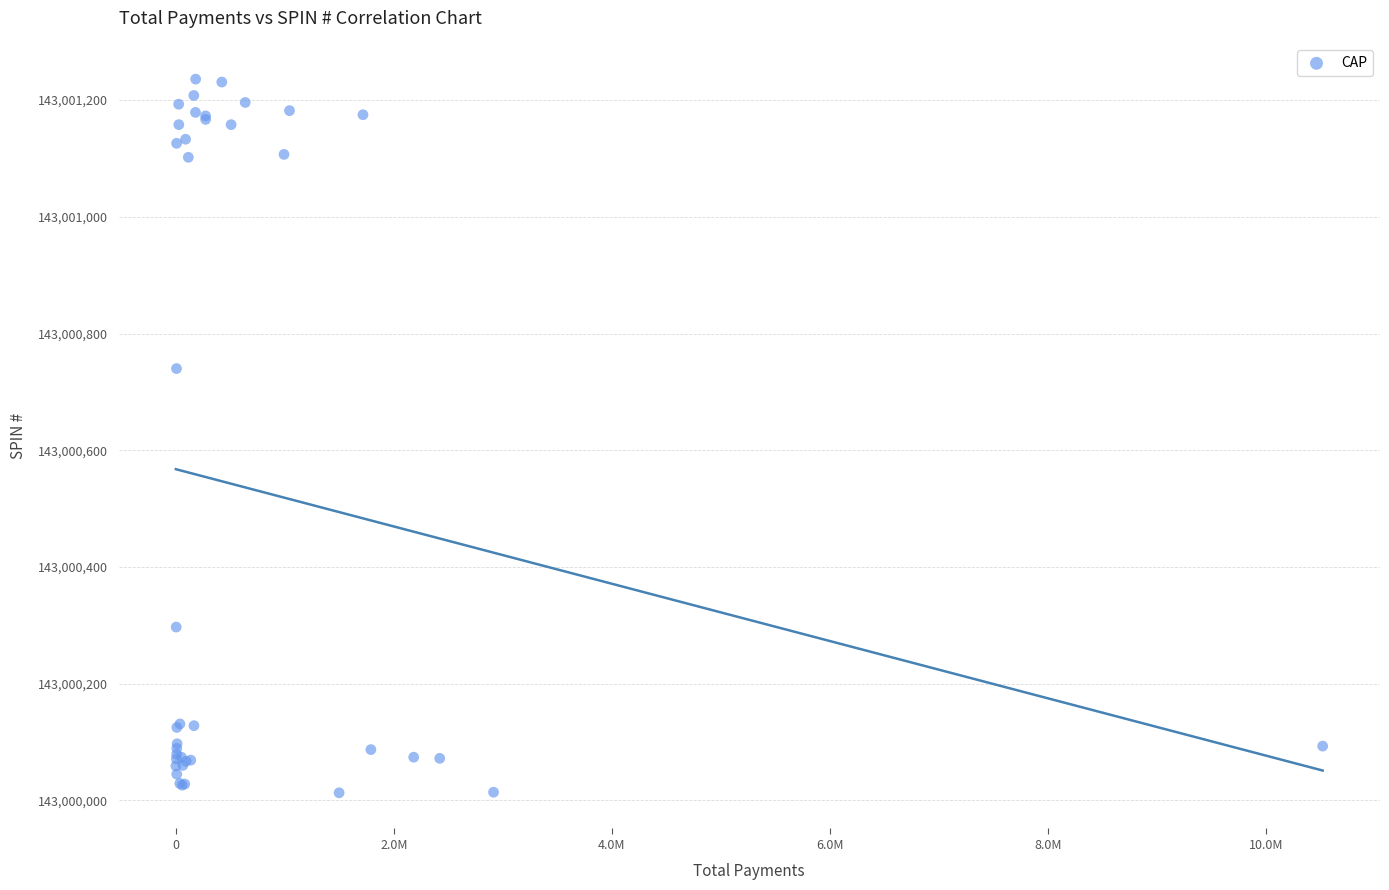

What Y value in the scatter plot is closest to 143000624?

143000740